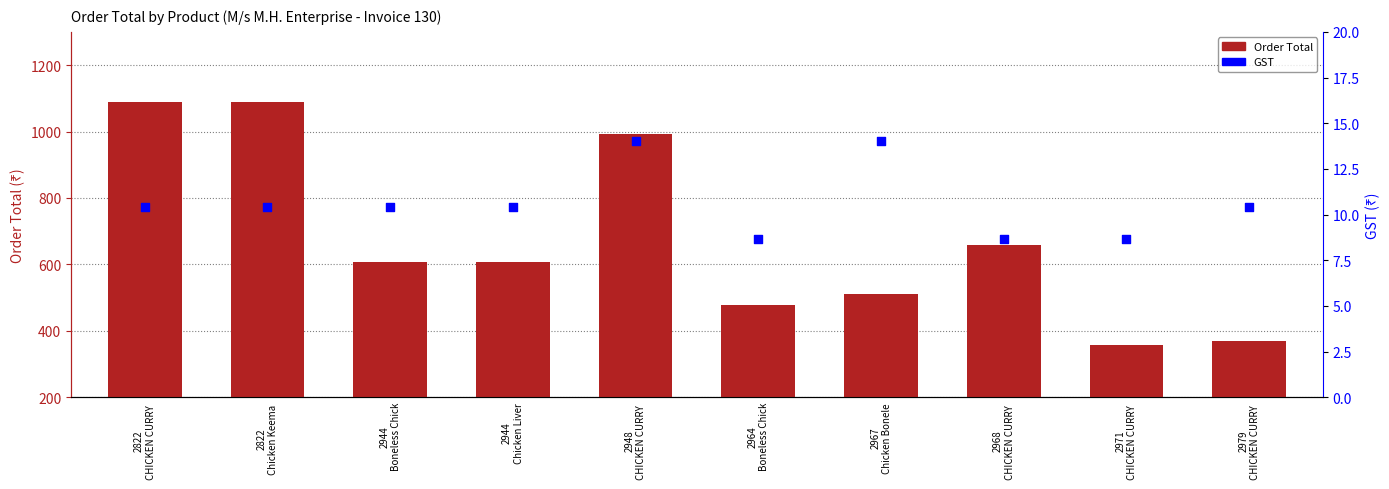

What are all the series names shown in the legend?

Order Total, GST